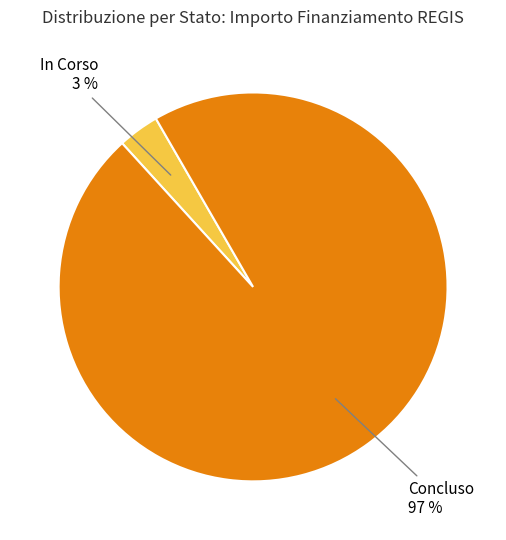

Does any single category account for the majority?

Yes